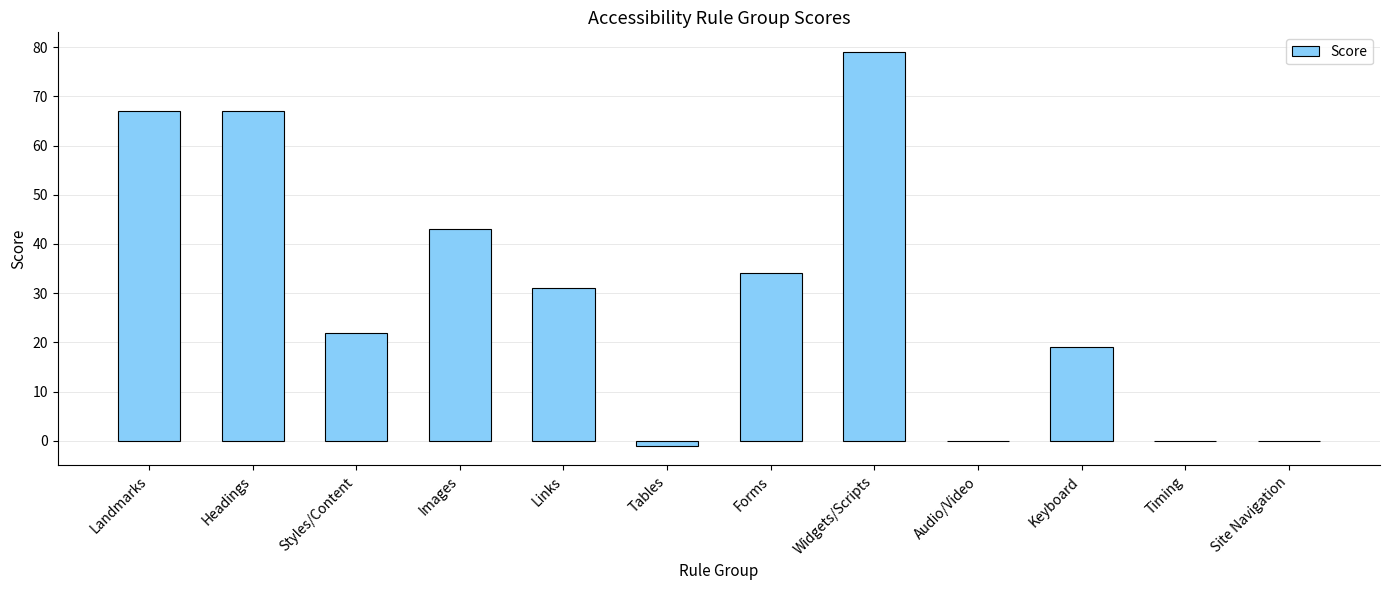

Where does the data first go above 31?

Landmarks